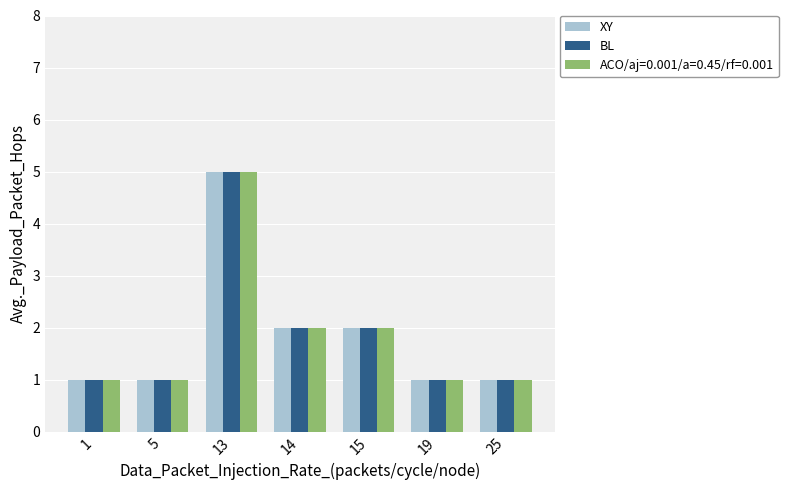

The value of XY at 25 is 1. True or false?

True